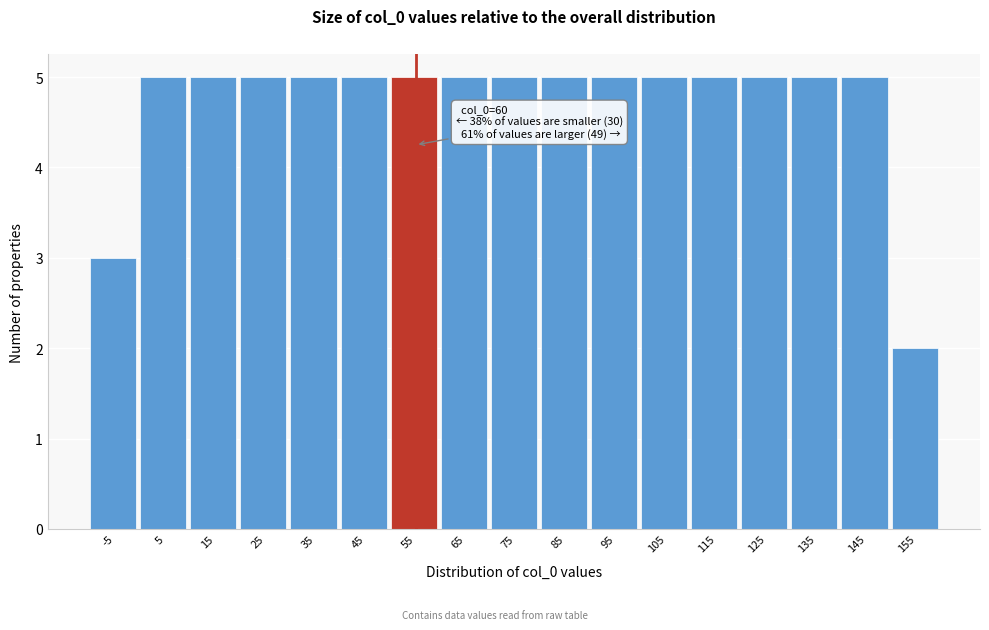

Reading left to right, transcribe all the data shown in this chart.

-5=3	5=5	15=5	25=5	35=5	45=5	55=5	65=5	75=5	85=5	95=5	105=5	115=5	125=5	135=5	145=5	155=2